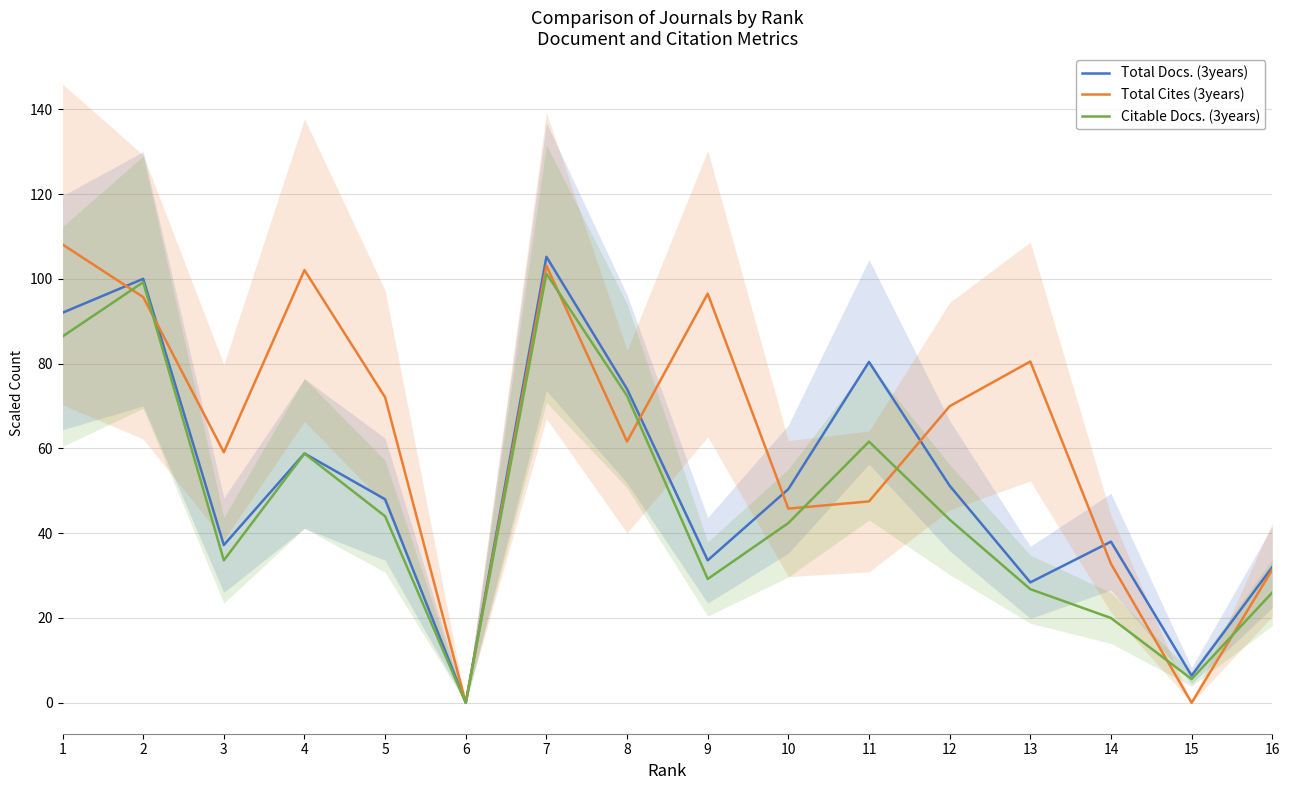

At how many categories does at least one series exceed 88?

5